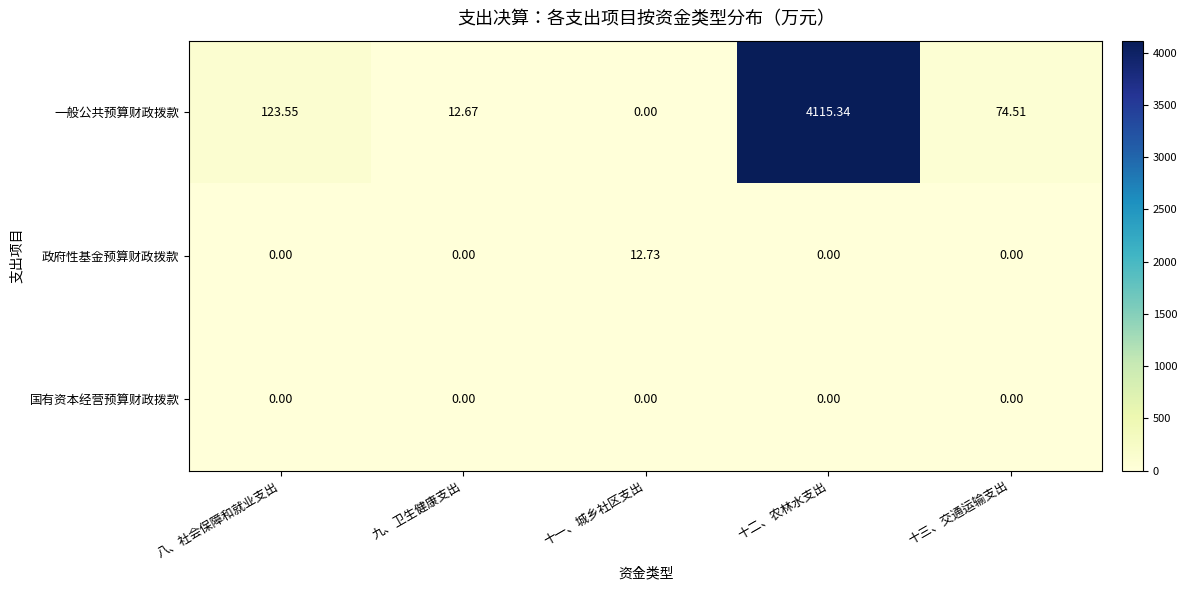

How many series are shown in this chart?

3